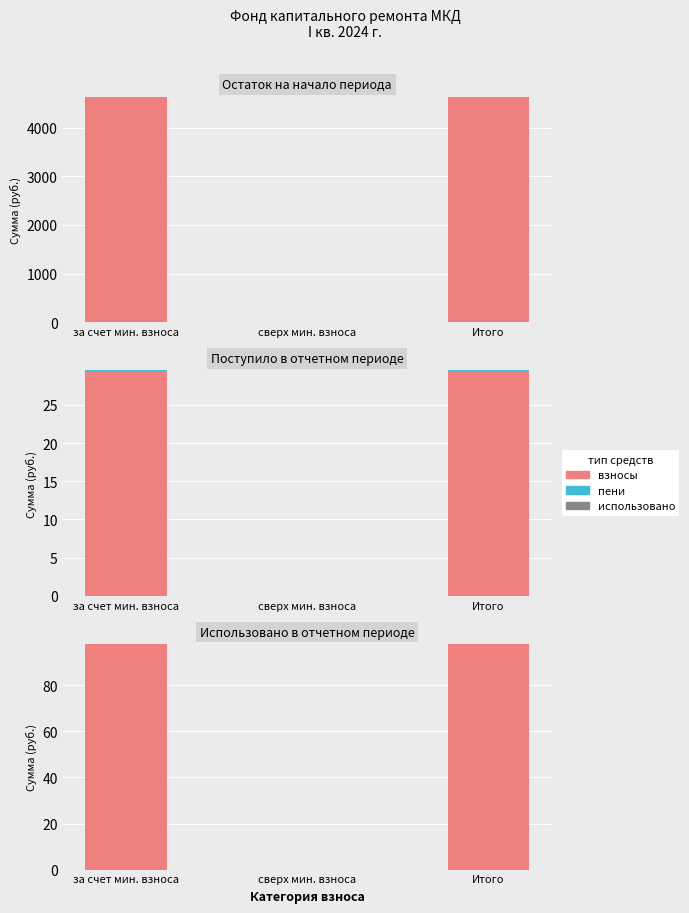

Which series has the widest spread of values?

взносы